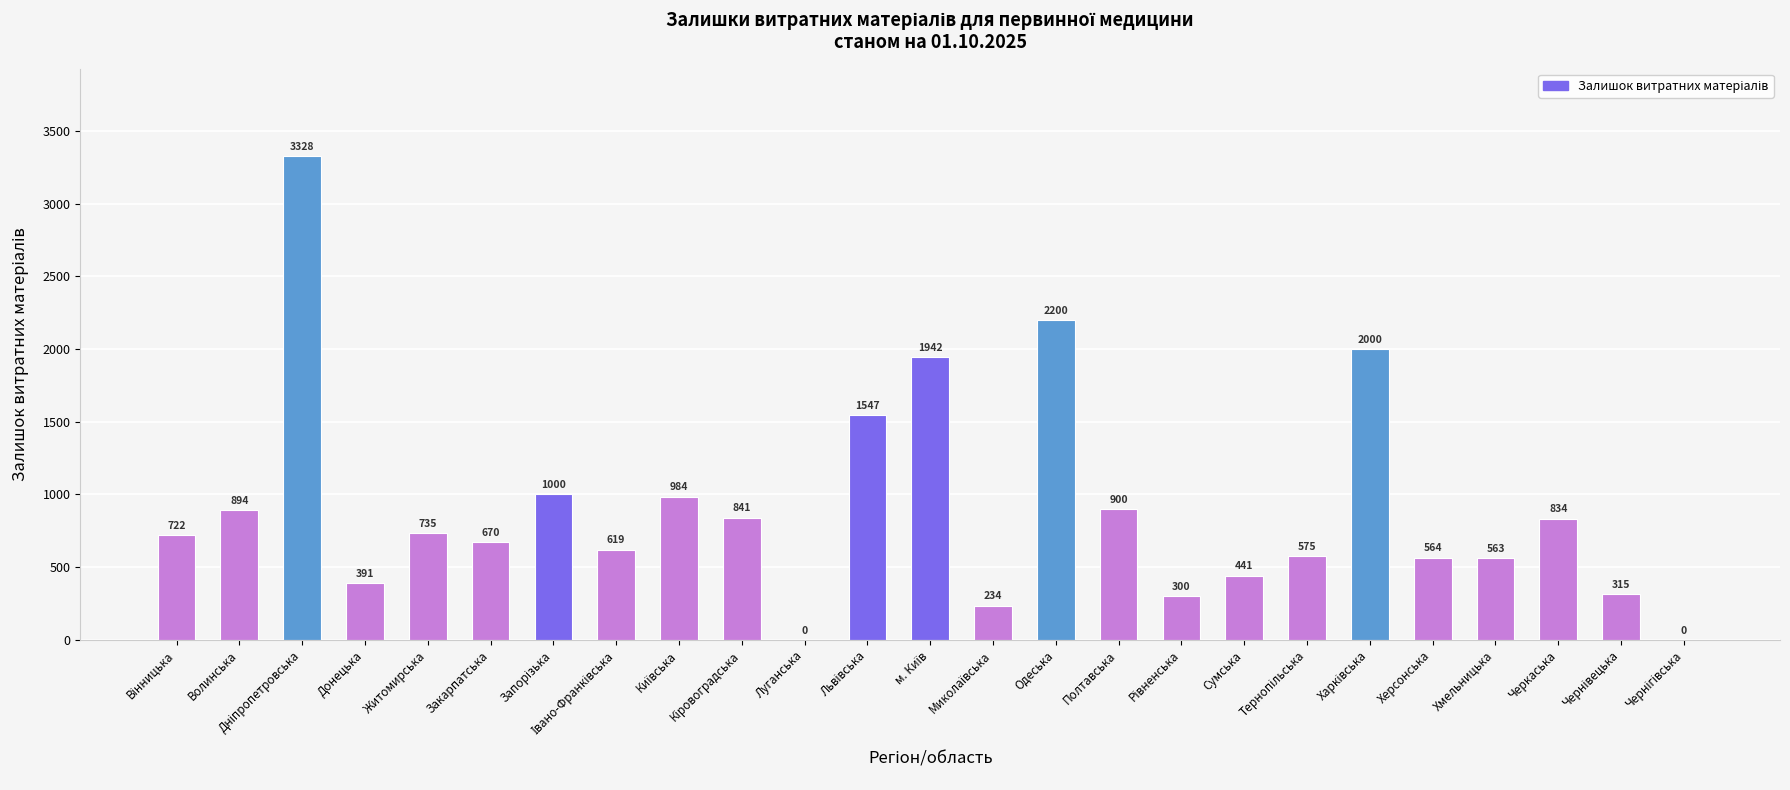

The chart shows a value of 177 at Закарпатська. True or false?

False